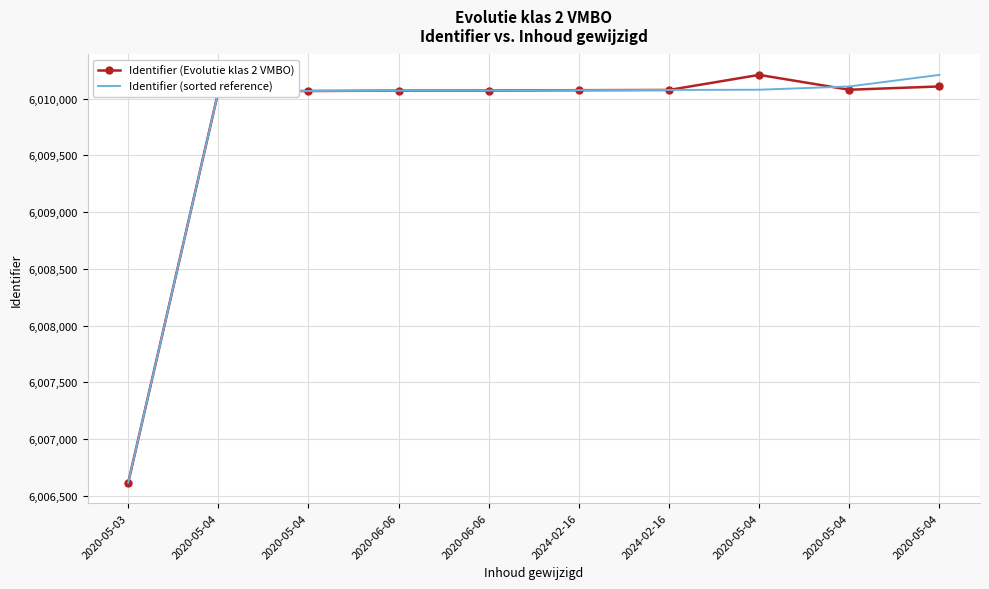

What is the label of the 3rd point from the right?

2020-05-04